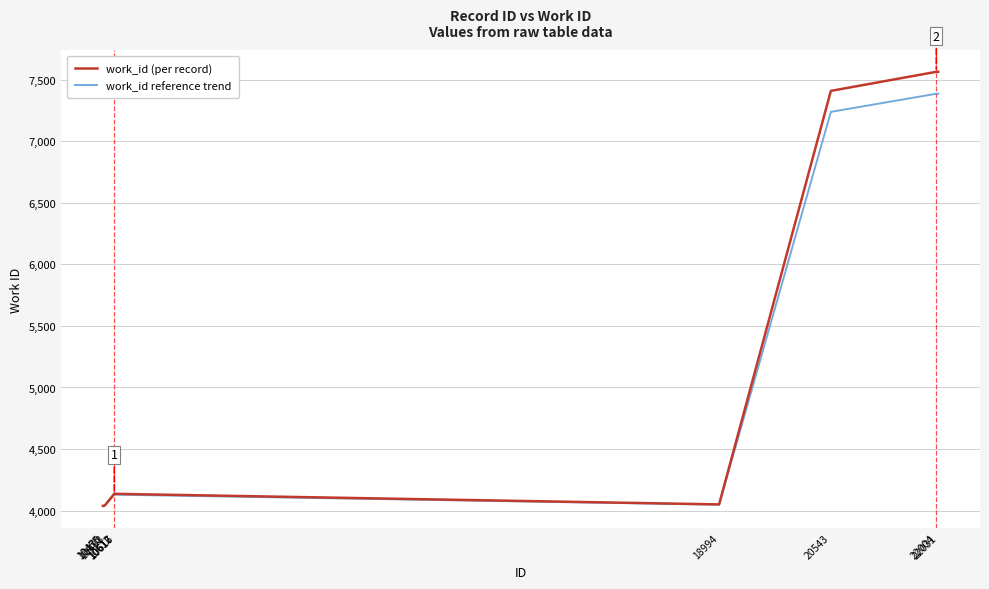

Which series has the largest range (max minus min)?

work_id (per record)